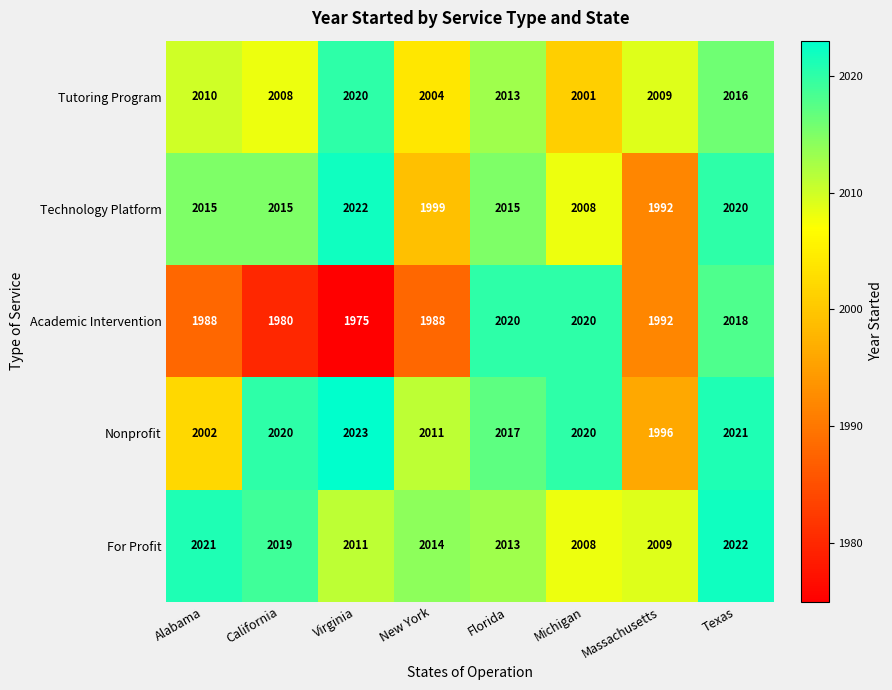

What is the smallest value displayed?

1975